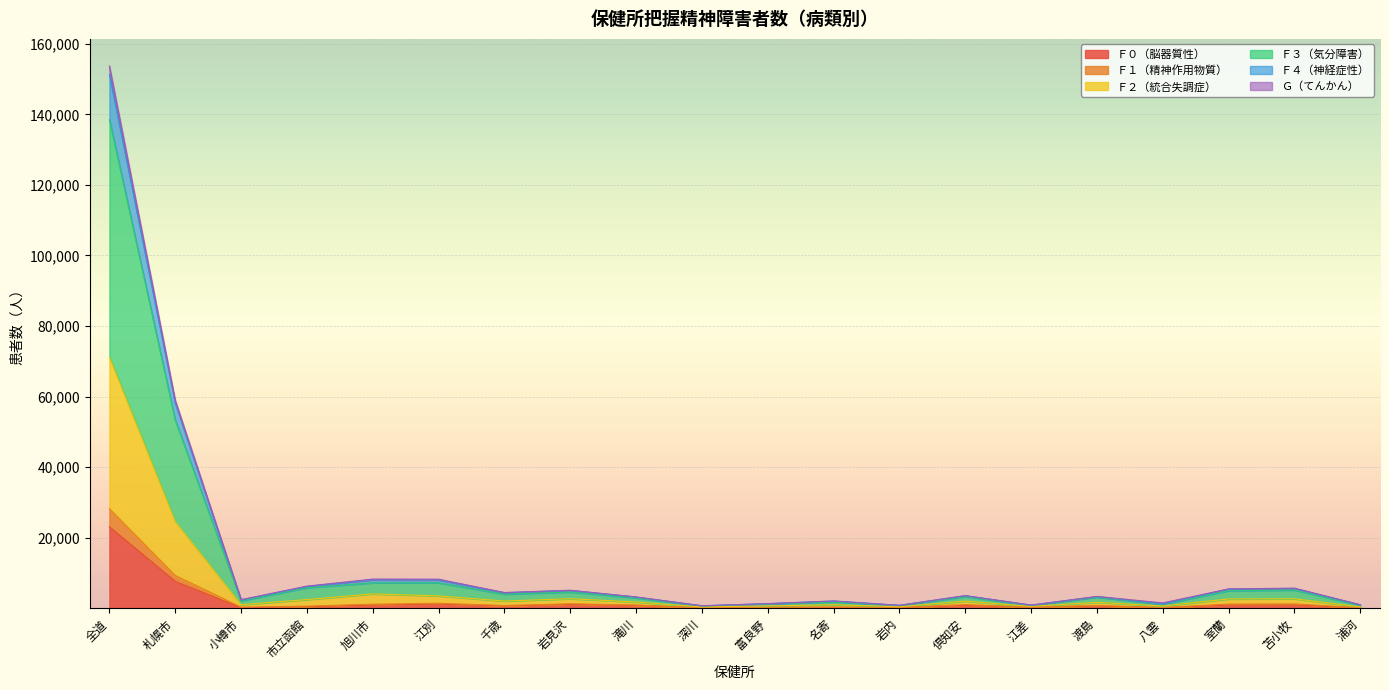

Between 渡島 and 倶知安, which is larger?

倶知安